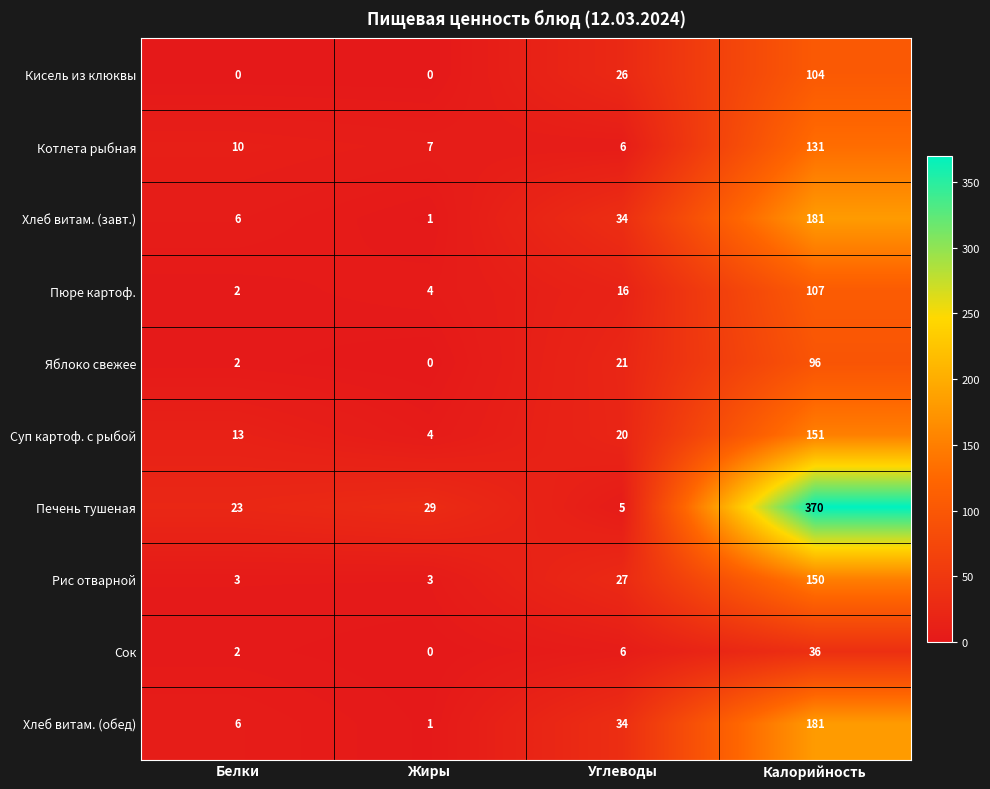

Rank the categories by Хлеб витам. (завт.) value from highest to lowest.

Калорийность, Углеводы, Белки, Жиры